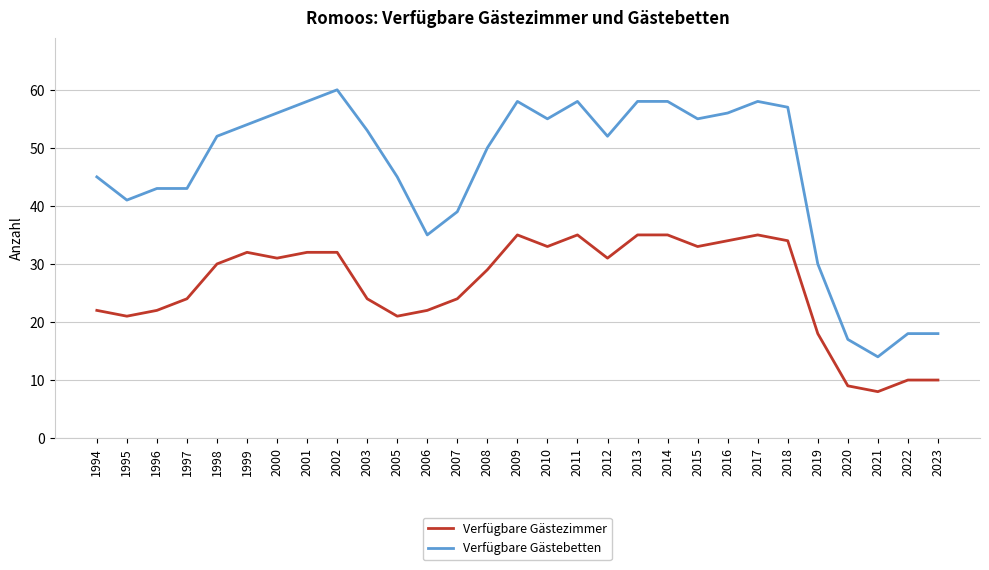

Is it true that Verfügbare Gästezimmer equals 21 at 2011?

False